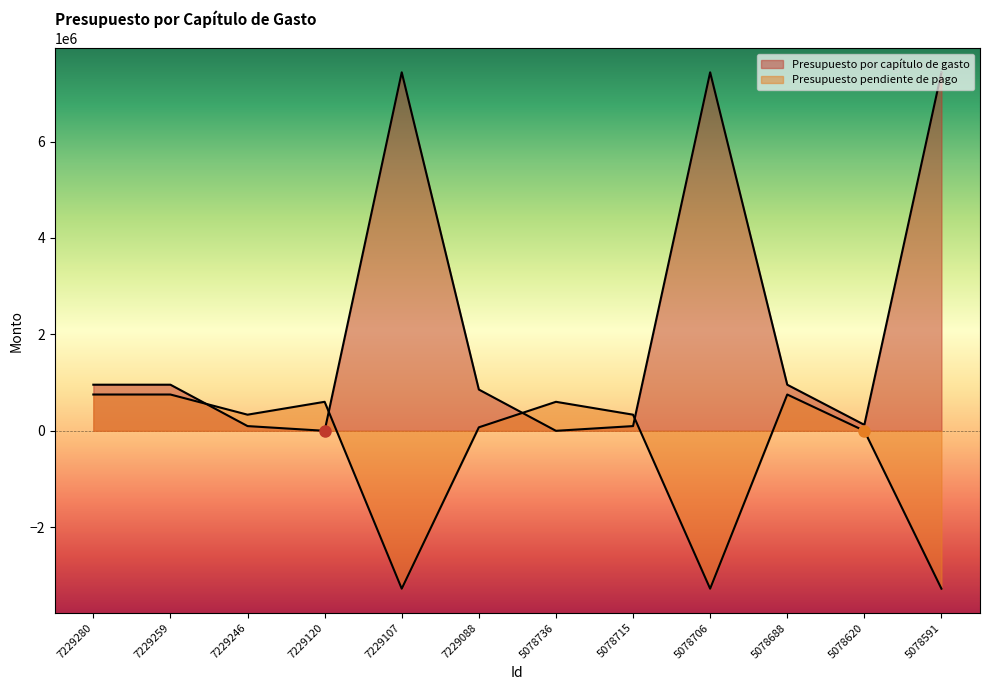

What are all the series names shown in the legend?

Presupuesto por capítulo de gasto, Presupuesto pendiente de pago